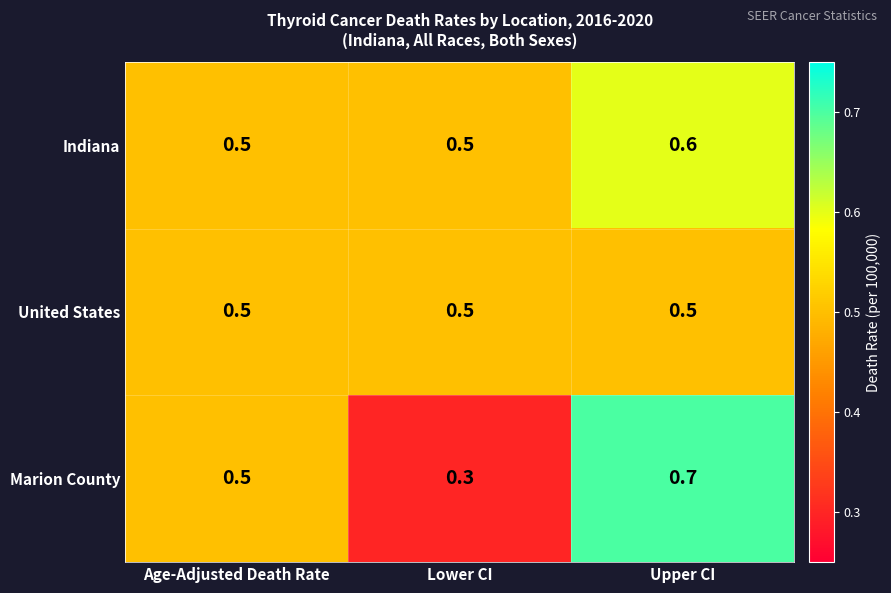

What is the sum of the Marion County values at Lower CI and Upper CI?

1.0